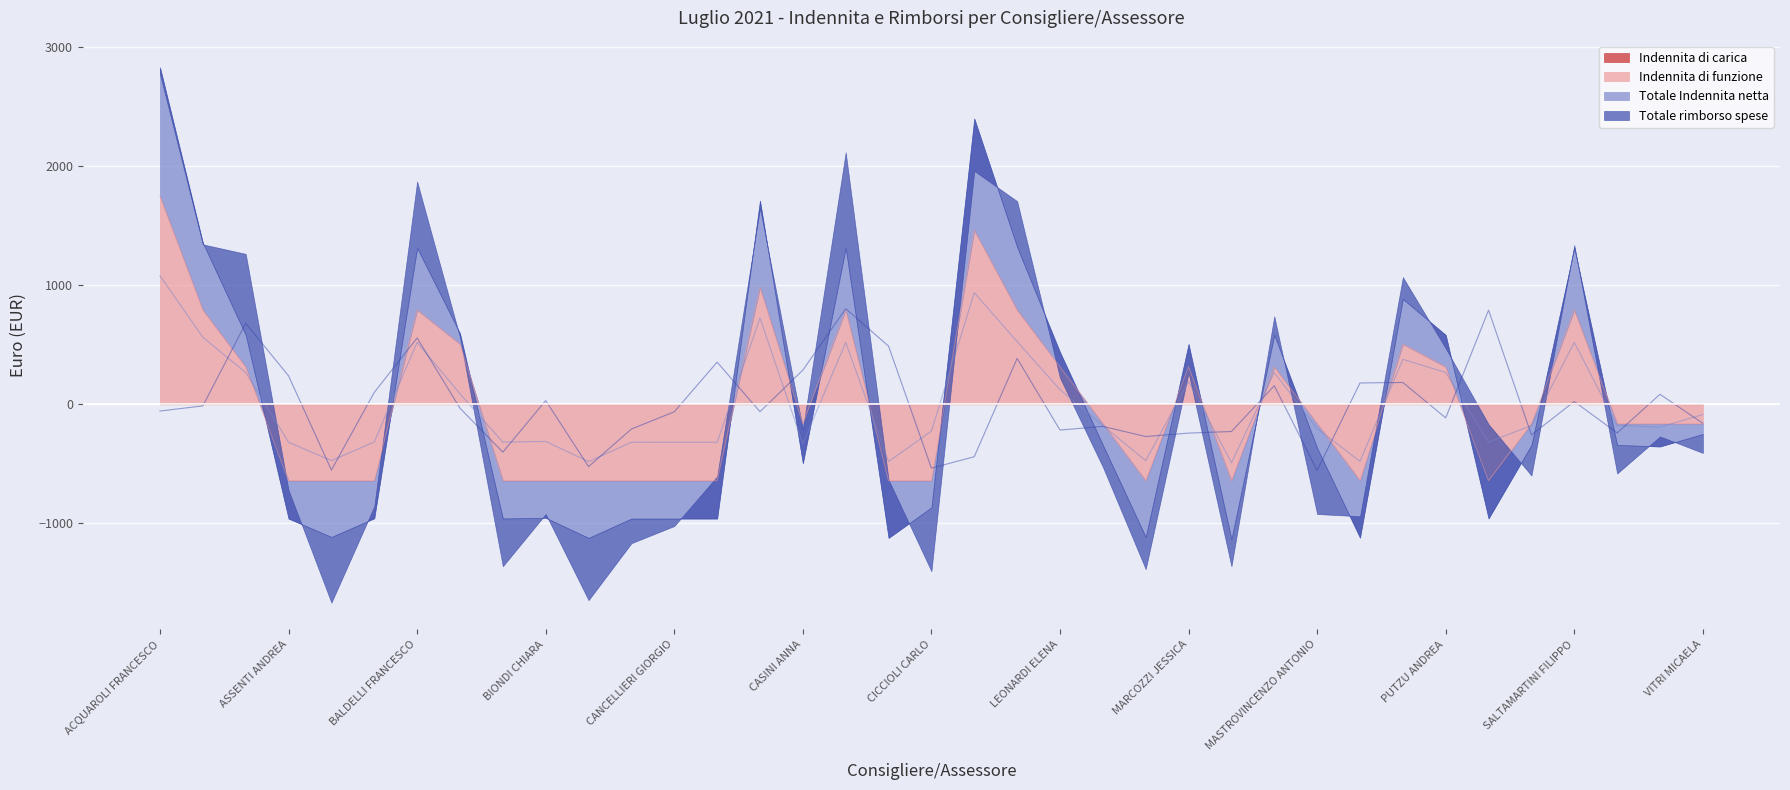

What is the sum of the Totale Indennita netta values at MARINELLI RENZO and BIANCANI ANDREA?

356.9